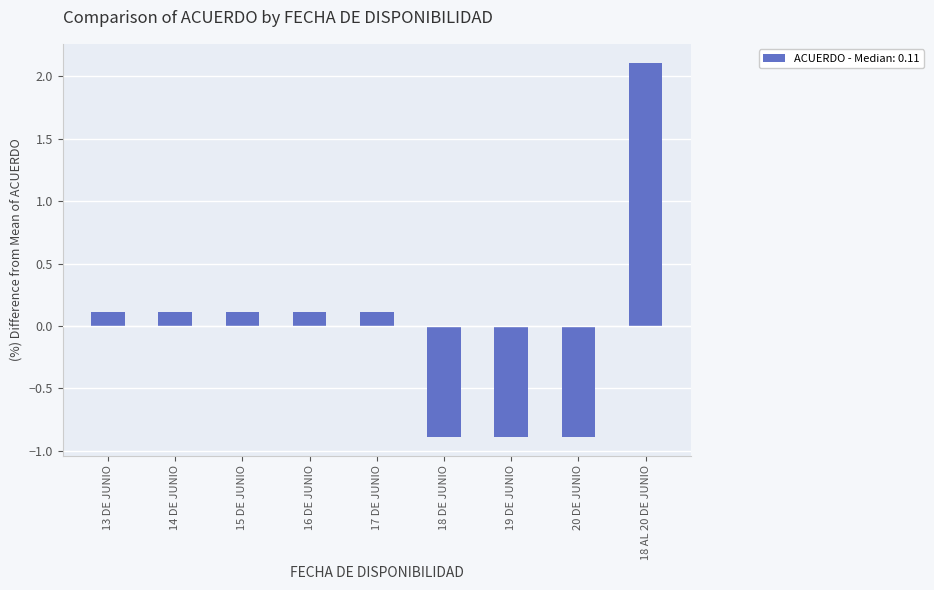

What is the difference between the maximum and second lowest values?

3.0